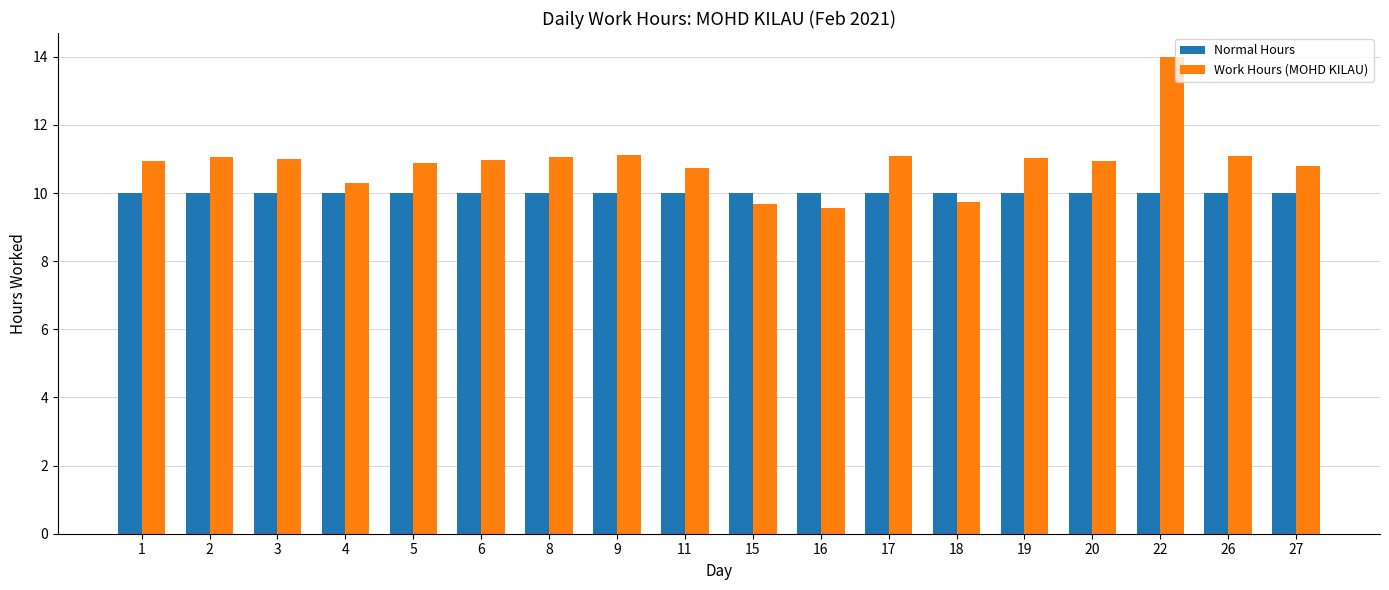

What is the sum of all Normal Hours values?

180.0